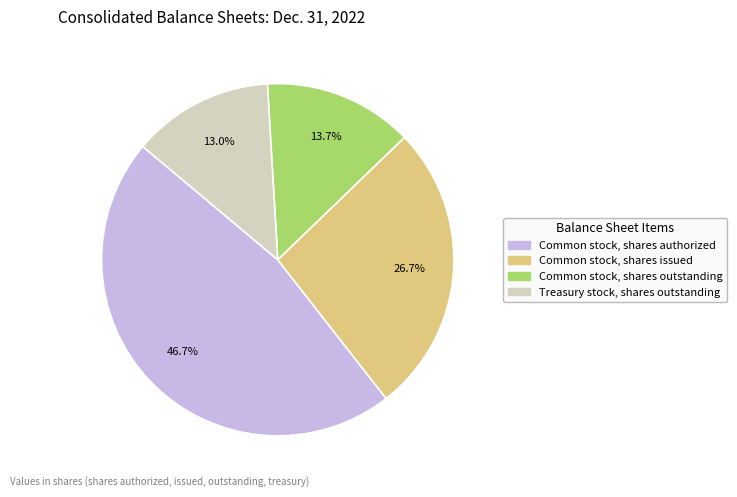

Is there a majority slice in this chart?

No